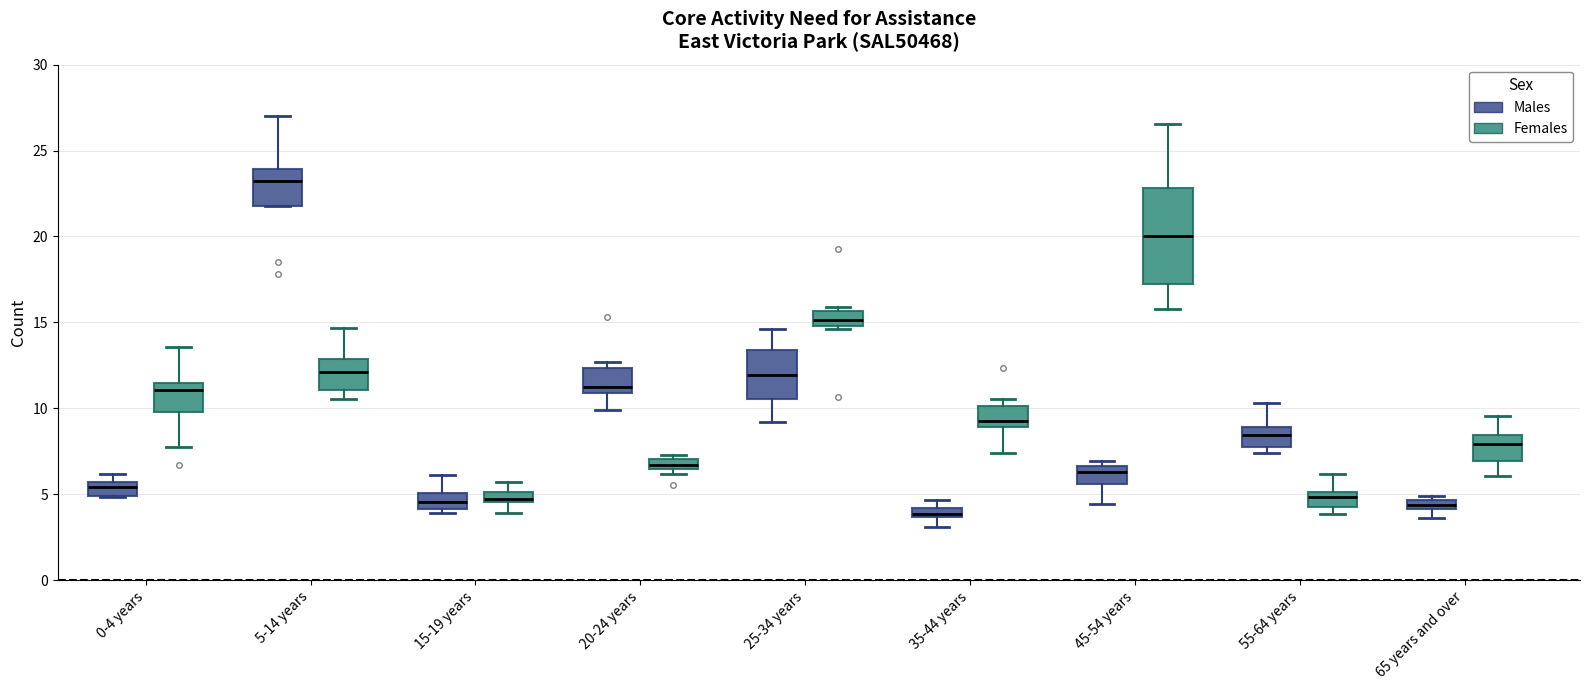

Comparing the boxes themselves (not the whiskers), which one is the tallest?

45-54 years (Females)